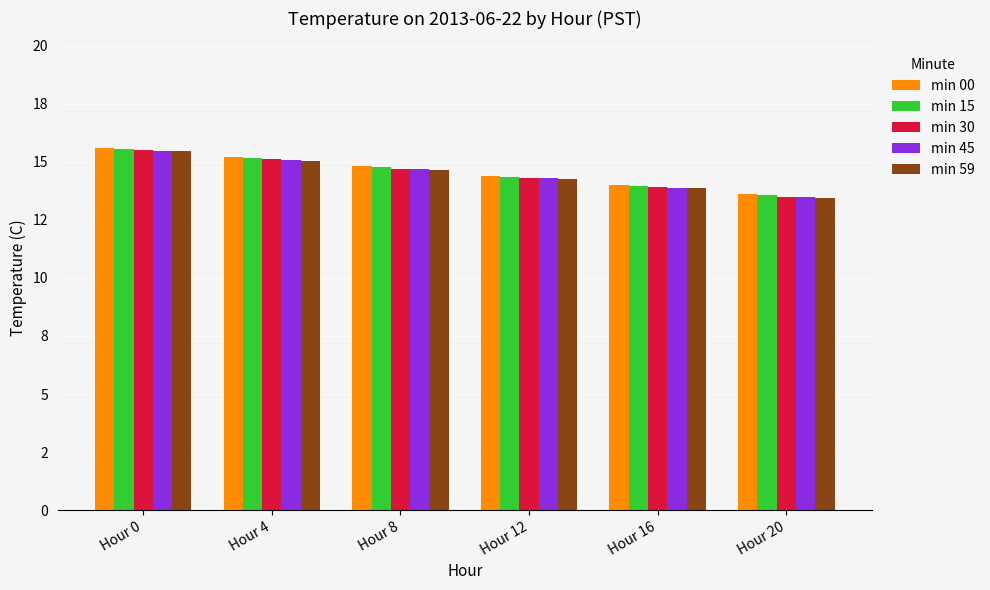

Is it true that min 45 equals 3.3 at Hour 0?

False